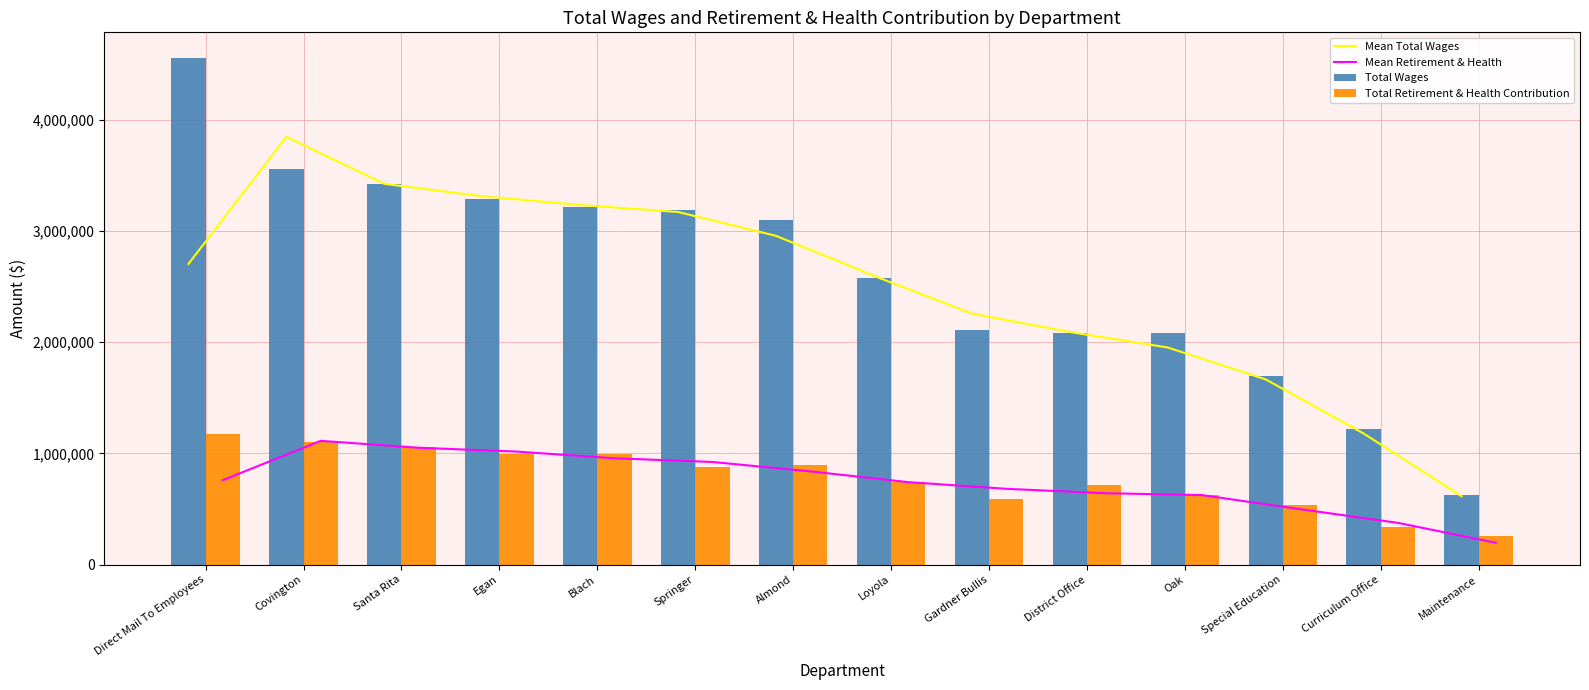

Reading left to right, what are all the values shown in this chart?

Mean Total Wages: Direct Mail To Employees=2703110.3	Covington=3844300.3	Santa Rita=3422062.7	Egan=3310484.3	Blach=3232117.0	Springer=3169097.3	Almond=2954619.3	Loyola=2595025.3	Gardner Bullis=2255904.0	District Office=2090562.3	Oak=1951353.3	Special Education=1664497.3	Curriculum Office=1178634.0	Maintenance=614614.3
Mean Retirement & Health: Direct Mail To Employees=758666.0	Covington=1112327.3	Santa Rita=1050429.0	Egan=1015855.7	Blach=955696.3	Springer=922432.3	Almond=838036.0	Loyola=741141.7	Gardner Bullis=681388.0	District Office=642254.3	Oak=624577.3	Special Education=498516.7	Curriculum Office=375142.7	Maintenance=196212.0
Total Wages: Direct Mail To Employees=4556176.0	Covington=3553155.0	Santa Rita=3423570.0	Egan=3289463.0	Blach=3218420.0	Springer=3188468.0	Almond=3100404.0	Loyola=2574986.0	Gardner Bullis=2109686.0	District Office=2083040.0	Oak=2078961.0	Special Education=1692059.0	Curriculum Office=1222472.0	Maintenance=621371.0
Total Retirement & Health Contribution: Direct Mail To Employees=1177280.0	Covington=1098718.0	Santa Rita=1060984.0	Egan=991585.0	Blach=994998.0	Springer=880506.0	Almond=891793.0	Loyola=741809.0	Gardner Bullis=589823.0	District Office=712532.0	Oak=624408.0	Special Education=536792.0	Curriculum Office=334350.0	Maintenance=254286.0